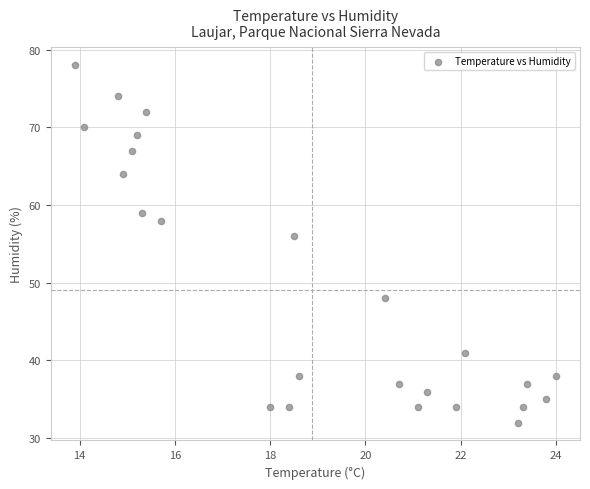

What Y value in the scatter plot is closest to 55?

56